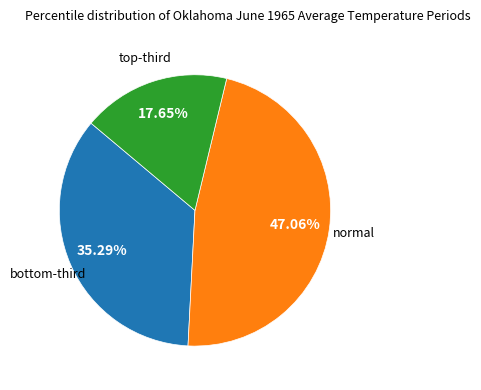

To the nearest percent, what is the difference between the largest and smallest slice percentages?

29%